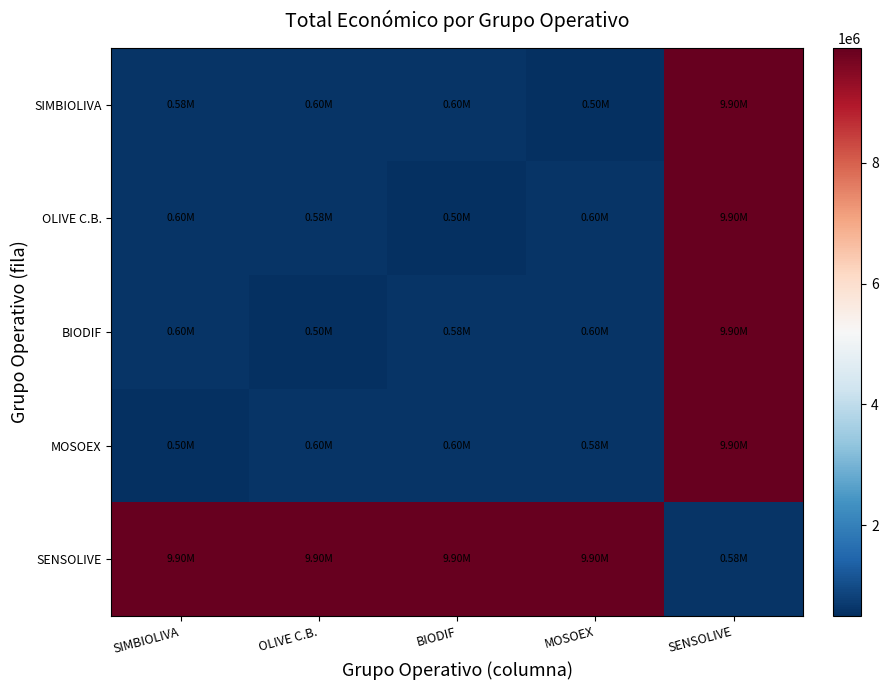

At SENSOLIVE, list the series in order from largest to smallest.

SIMBIOLIVA, OLIVE C.B., BIODIF, MOSOEX, SENSOLIVE